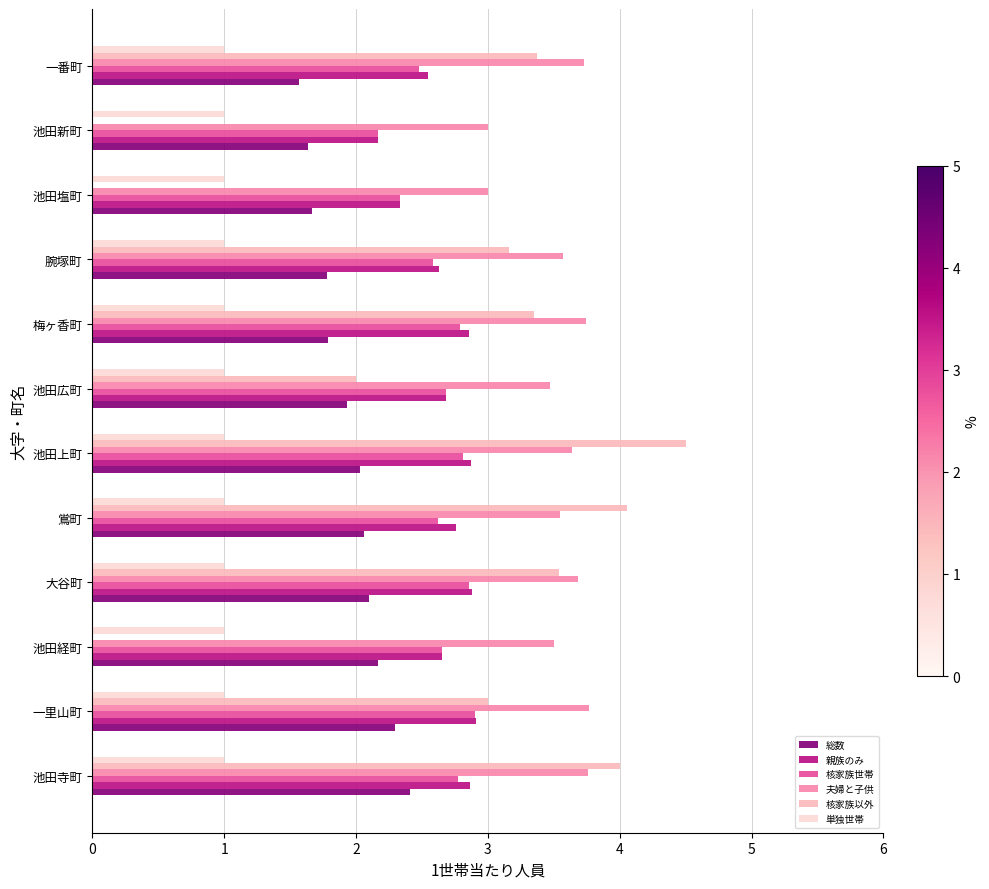

How many 夫婦と子供 values are between 3 and 4?

12